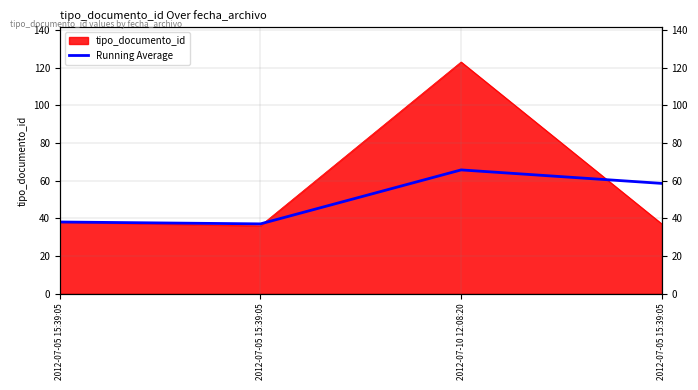

The value at 2012-07-05 15:39:05 is 37.0. True or false?

True